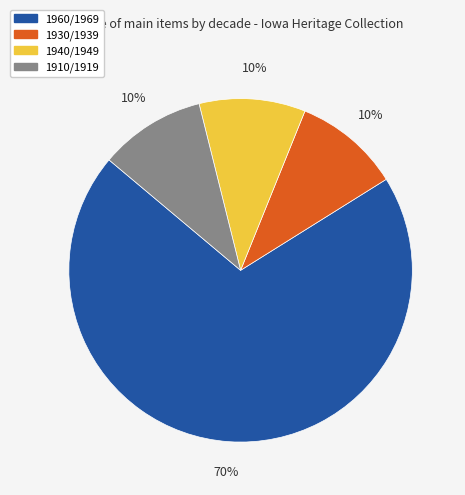

Which category has the biggest portion of the pie?

1960/1969